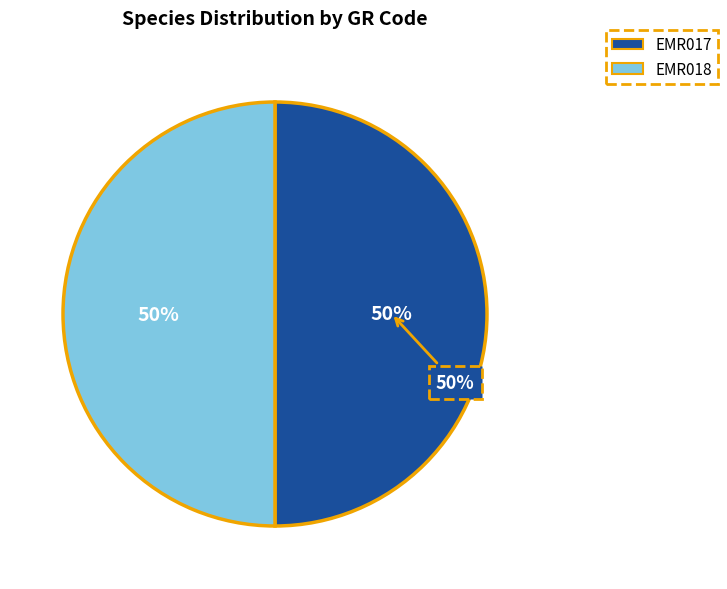

To the nearest percent, what is the average slice percentage?

50%